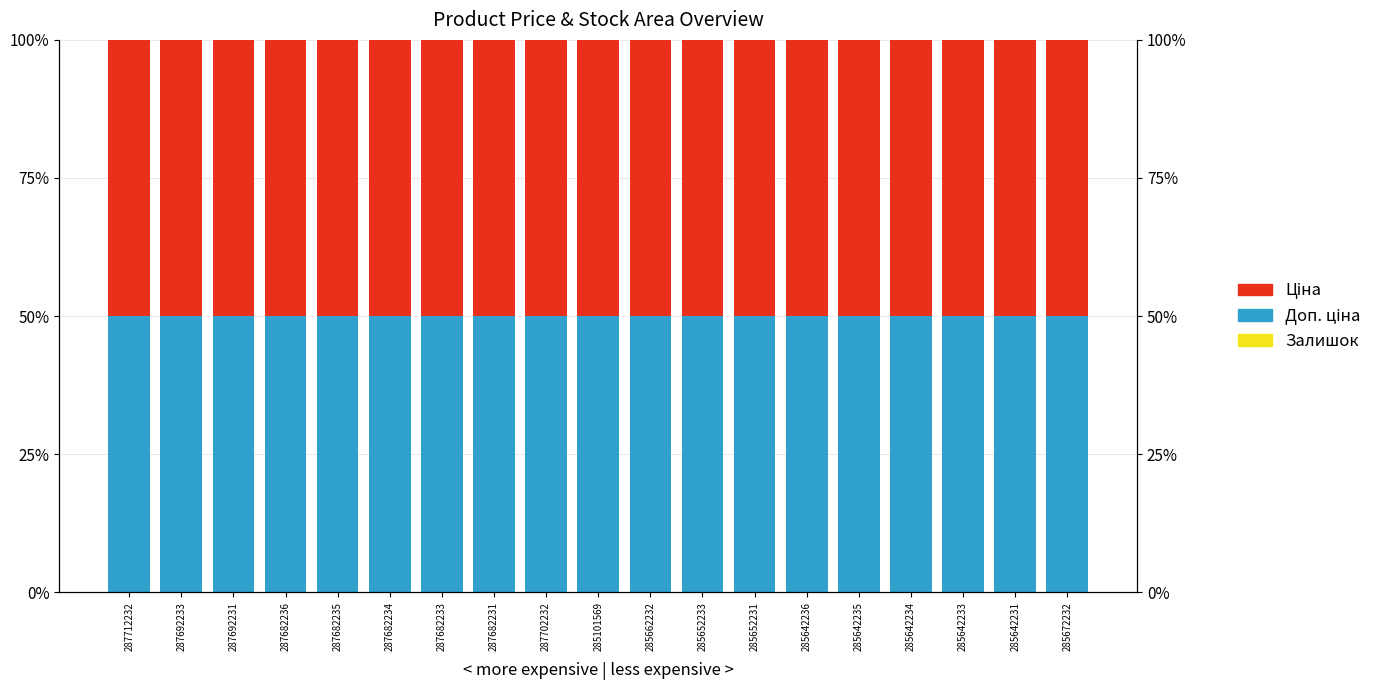

What is the spread (max minus min) of values at 287692233?

50.0